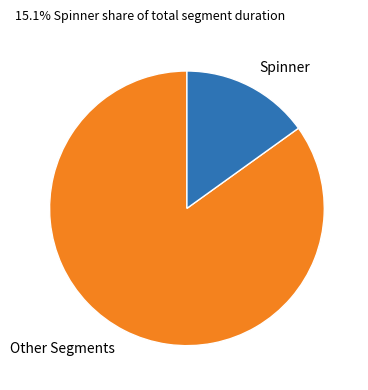

The Other Segments slice represents 95% of the pie. True or false?

False